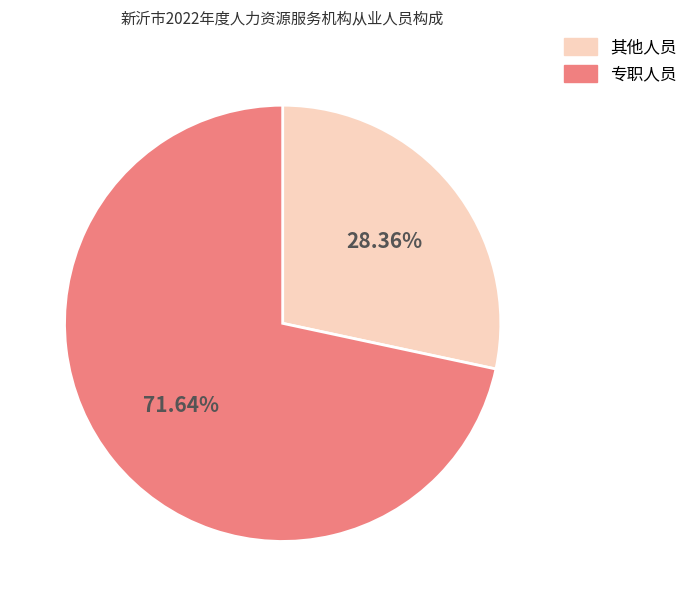

Is the sum of 专职人员 and 其他人员 greater than half?

Yes